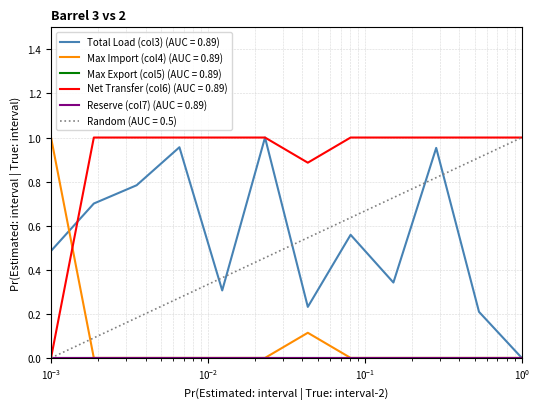

Which series has the widest spread of values?

Total Load (col3)